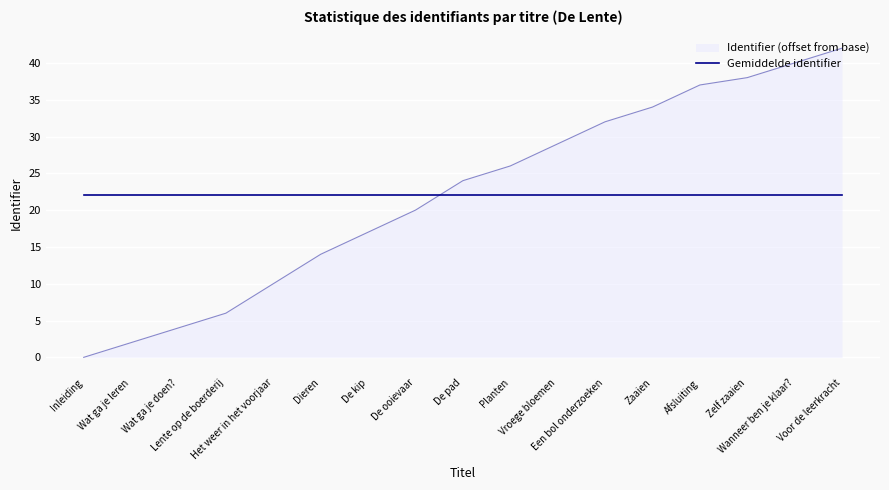

Does the chart have visible grid lines?

Yes